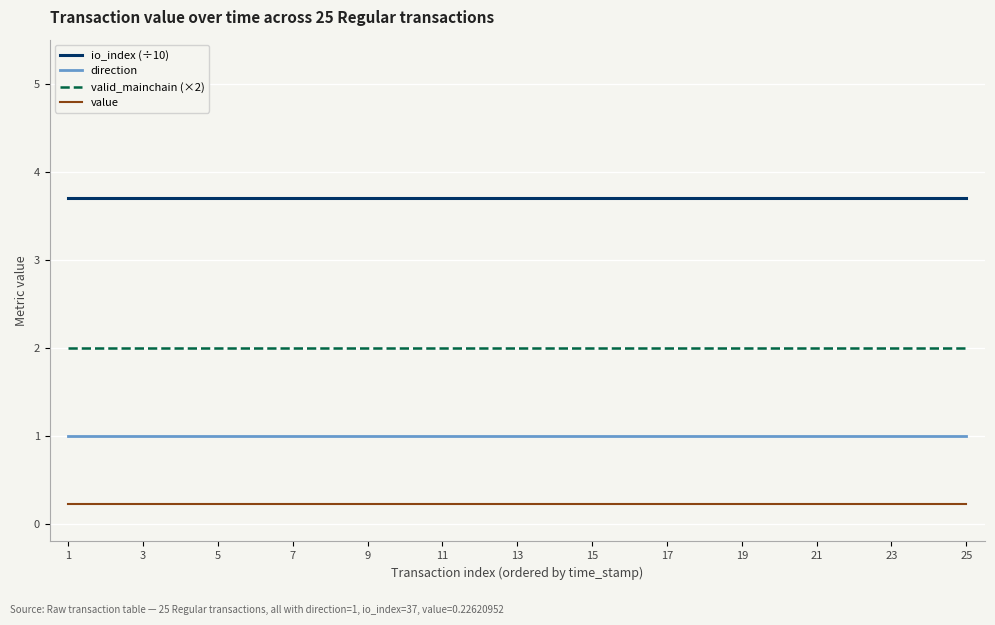

List the series in order of their peak value, lowest first.

value, direction, valid_mainchain (×2), io_index (÷10)